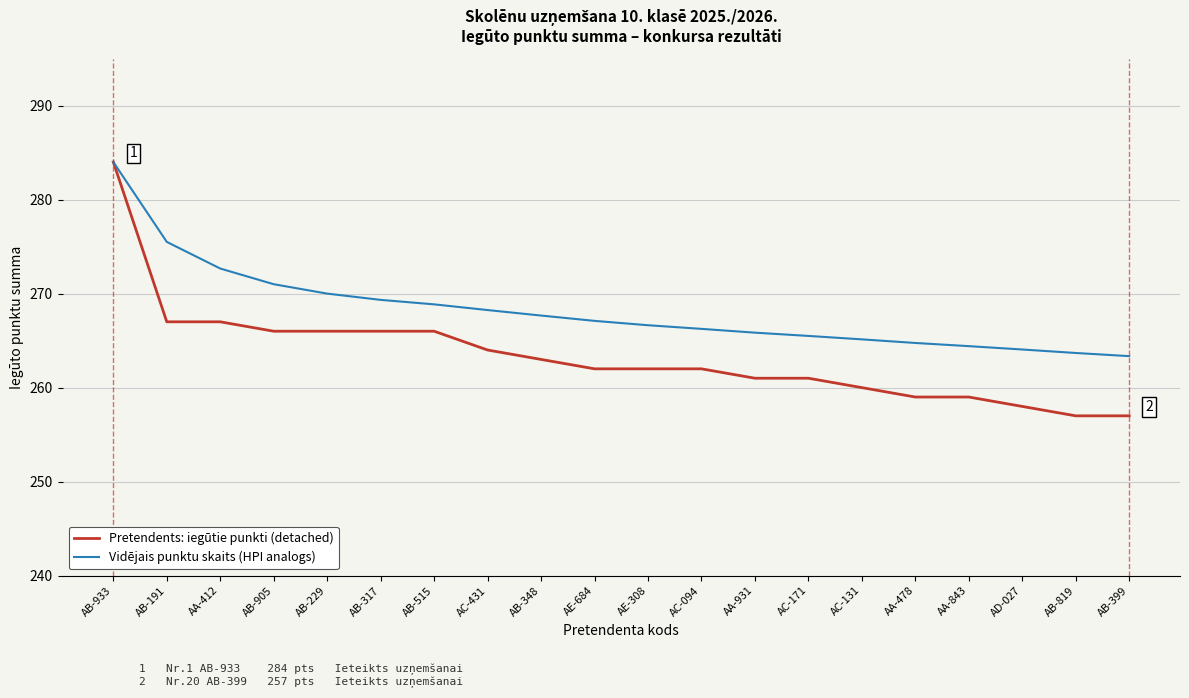

Which category has the highest value in the Vidējais punktu skaits (HPI analogs) series?

AB-933